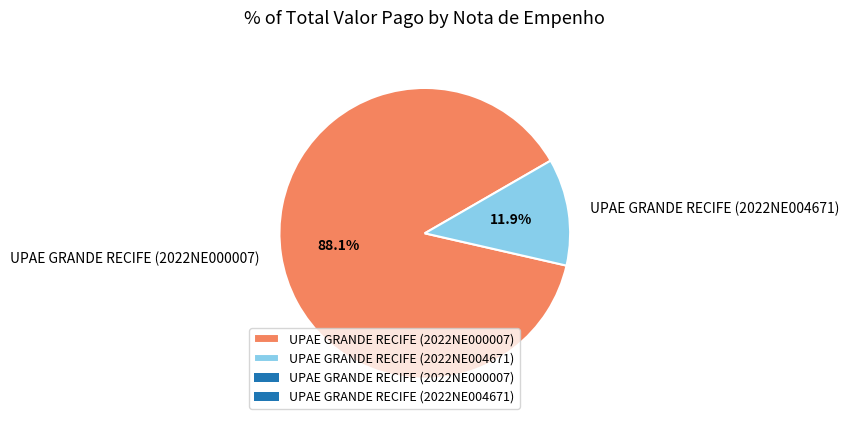

How many segments does this pie chart have?

2